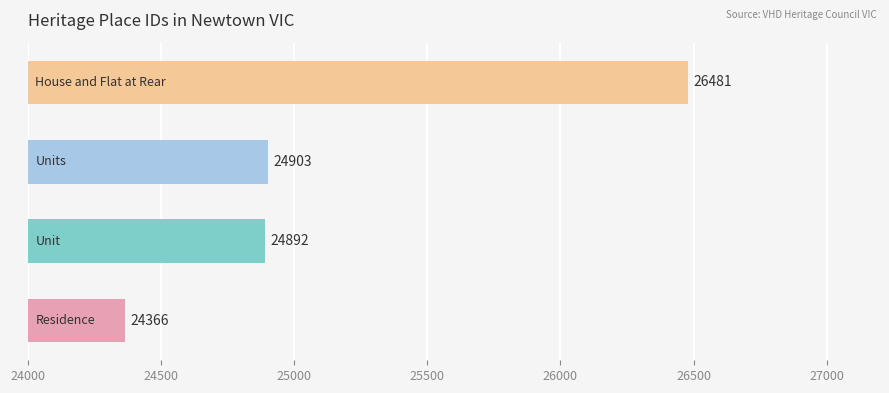

How many series are shown in this chart?

1